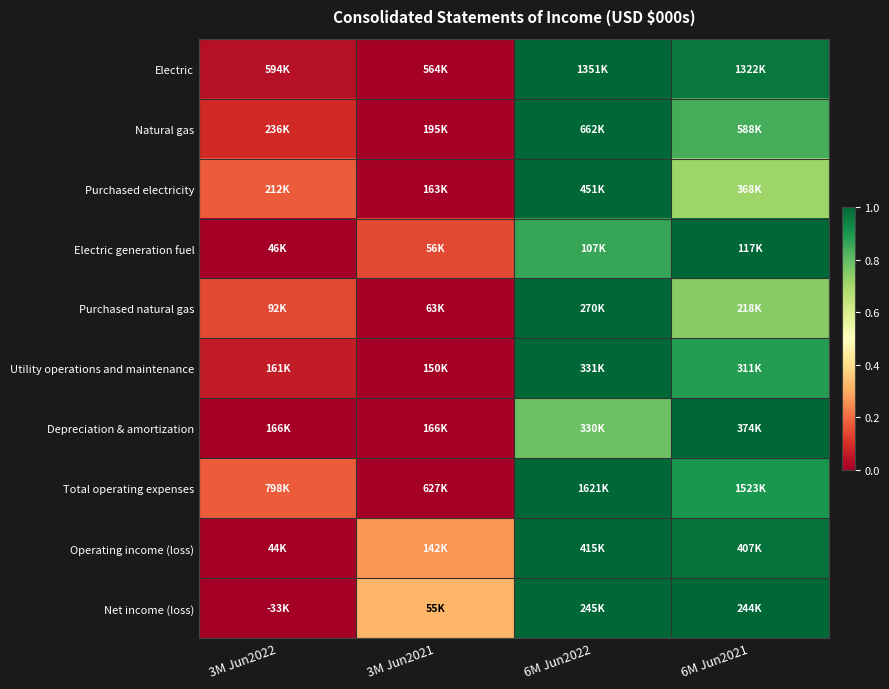

Reading left to right, what are all the values shown in this chart?

Electric: 3M Jun2022=0.0	3M Jun2021=0.0	6M Jun2022=1.0	6M Jun2021=1.0
Natural gas: 3M Jun2022=0.1	3M Jun2021=0.0	6M Jun2022=1.0	6M Jun2021=0.8
Purchased electricity: 3M Jun2022=0.2	3M Jun2021=0.0	6M Jun2022=1.0	6M Jun2021=0.7
Electric generation fuel: 3M Jun2022=0.0	3M Jun2021=0.1	6M Jun2022=0.9	6M Jun2021=1.0
Purchased natural gas: 3M Jun2022=0.1	3M Jun2021=0.0	6M Jun2022=1.0	6M Jun2021=0.7
Utility operations and maintenance: 3M Jun2022=0.1	3M Jun2021=0.0	6M Jun2022=1.0	6M Jun2021=0.9
Depreciation & amortization: 3M Jun2022=0.0	3M Jun2021=0.0	6M Jun2022=0.8	6M Jun2021=1.0
Total operating expenses: 3M Jun2022=0.2	3M Jun2021=0.0	6M Jun2022=1.0	6M Jun2021=0.9
Operating income (loss): 3M Jun2022=0.0	3M Jun2021=0.3	6M Jun2022=1.0	6M Jun2021=1.0
Net income (loss): 3M Jun2022=0.0	3M Jun2021=0.3	6M Jun2022=1.0	6M Jun2021=1.0